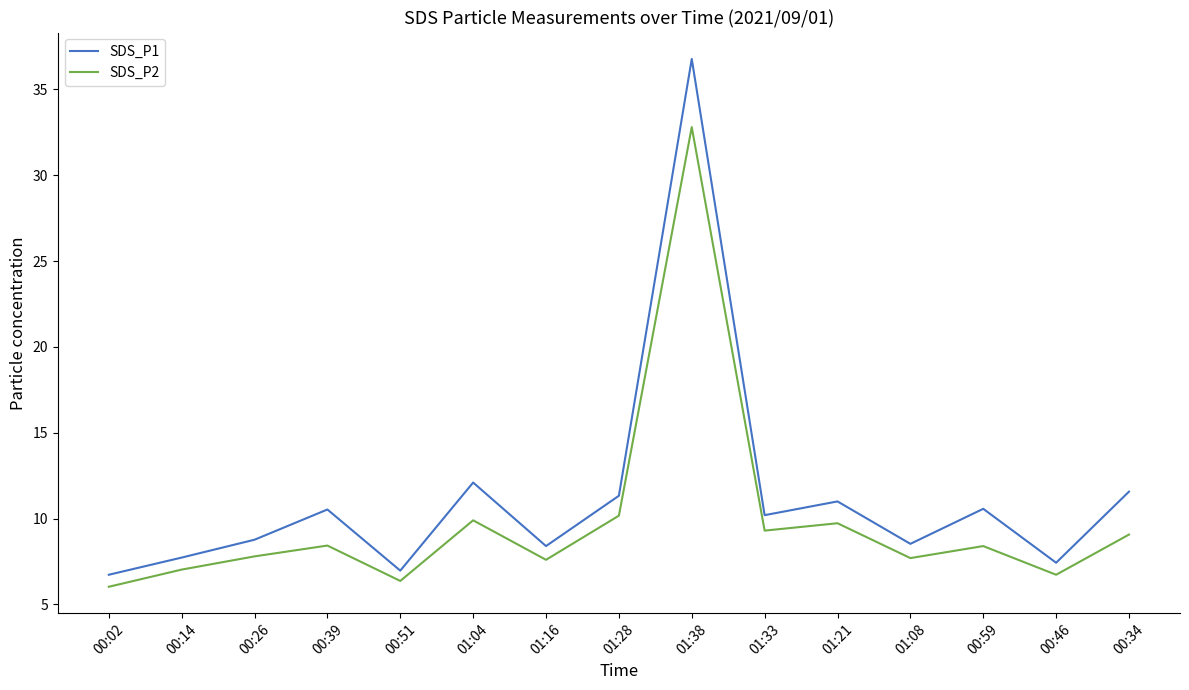

List the series in order of their overall mean, lowest first.

SDS_P2, SDS_P1